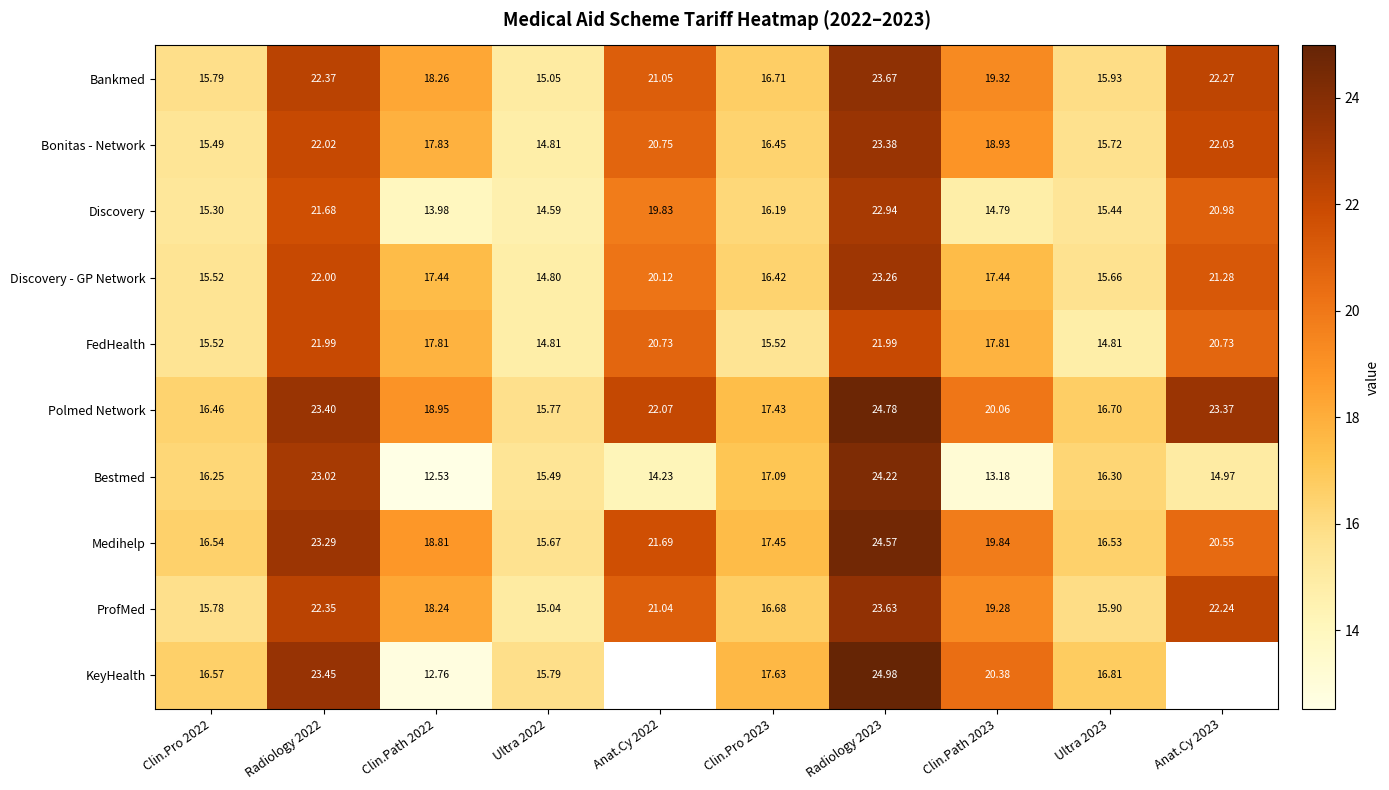

At which category is the sum across all series the highest?

Radiology 2023